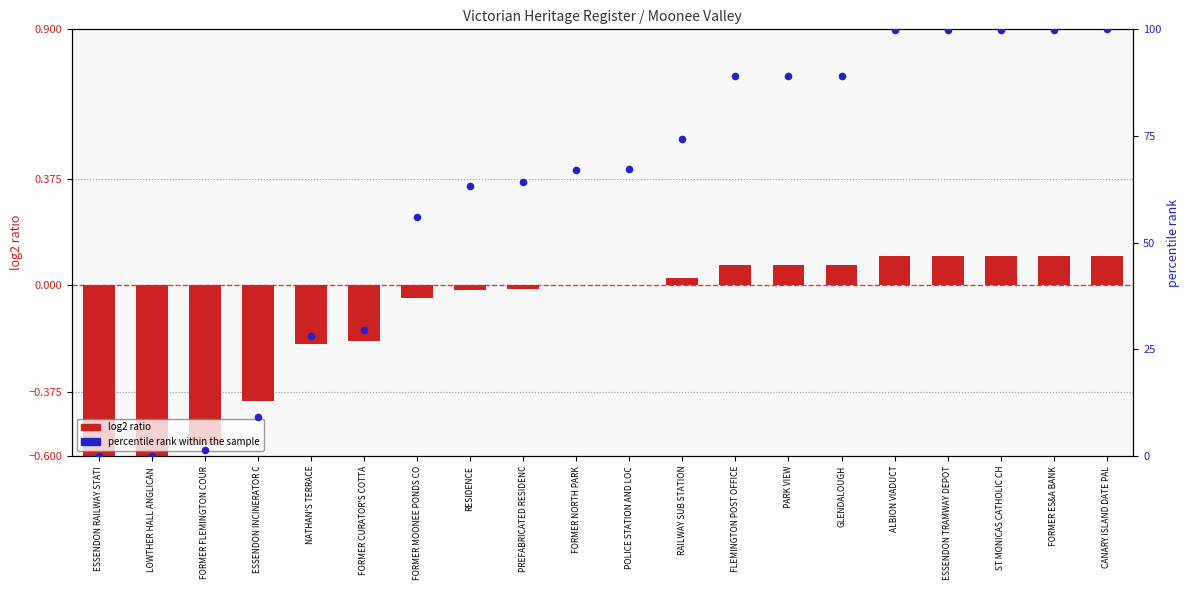

Which series has the largest total across all categories?

percentile rank within the sample